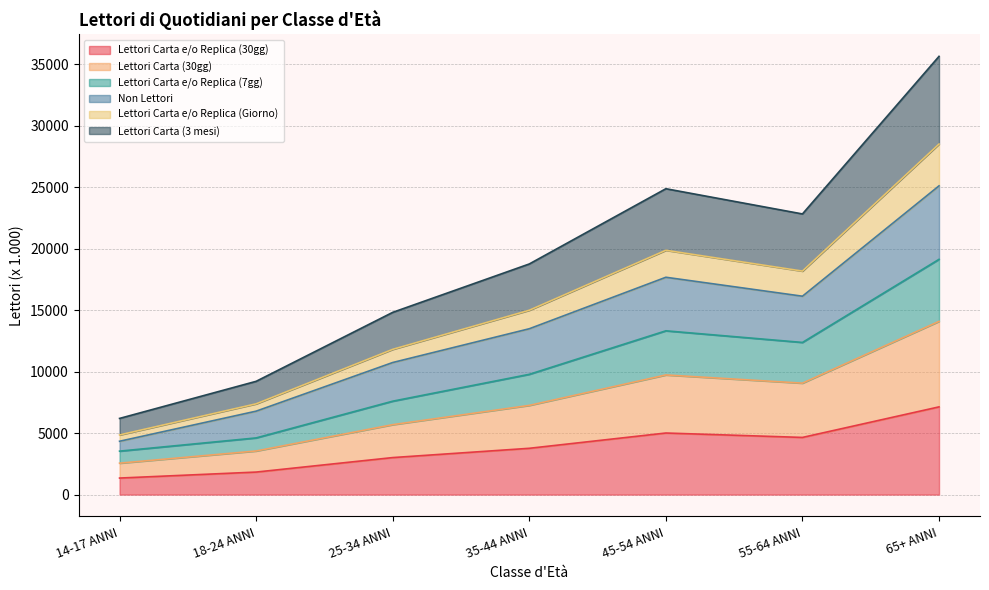

At which category is the sum across all series the highest?

65+ ANNI